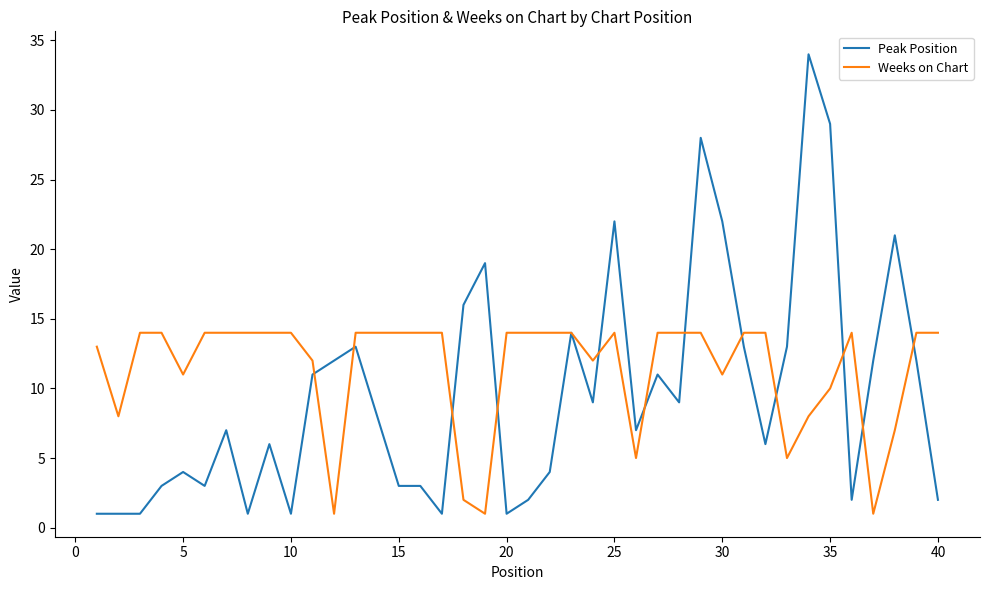

Which series has the largest total across all categories?

Weeks on Chart